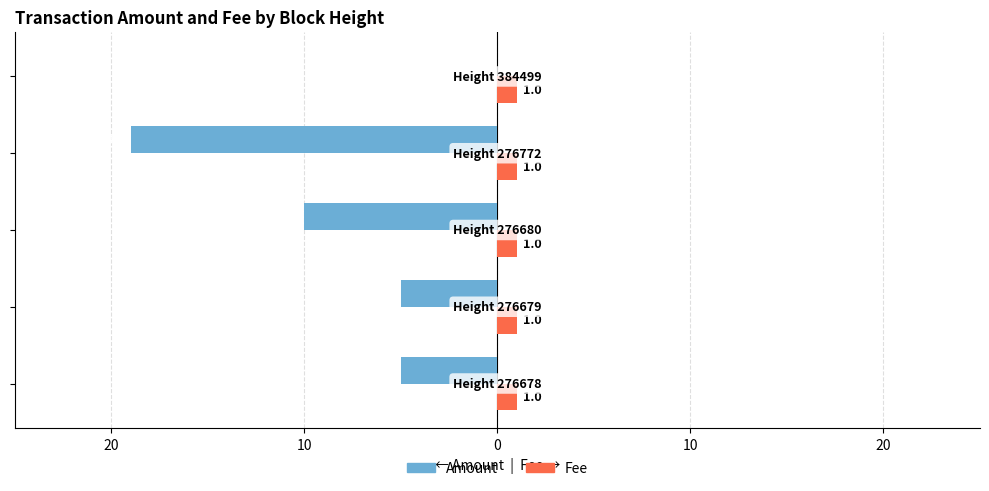

What are all the series names shown in the legend?

Amount, Fee